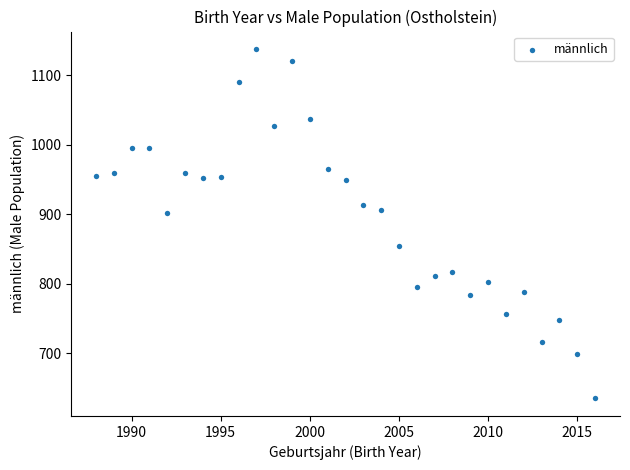

What is the range of X values (max minus min)?

28